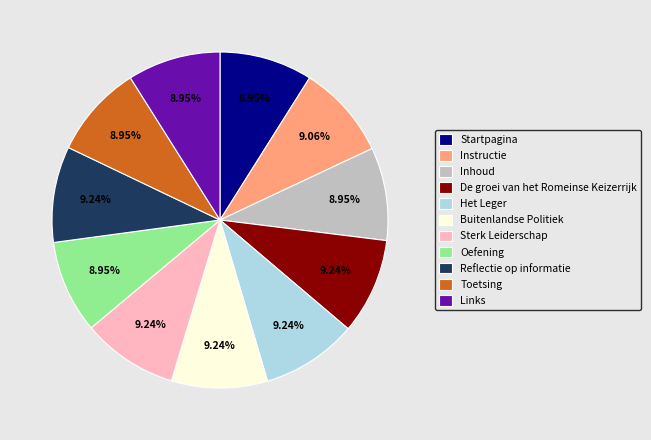

True or false: Instructie accounts for 9% of the total.

True